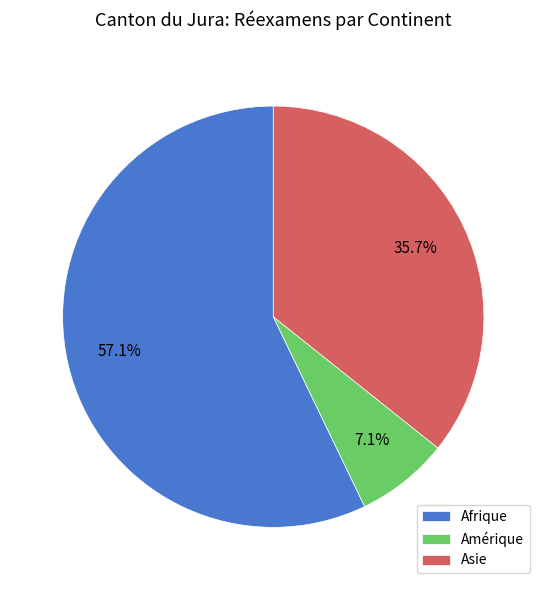

Approximately how many times larger is the value at Afrique compared to Asie?

1.6